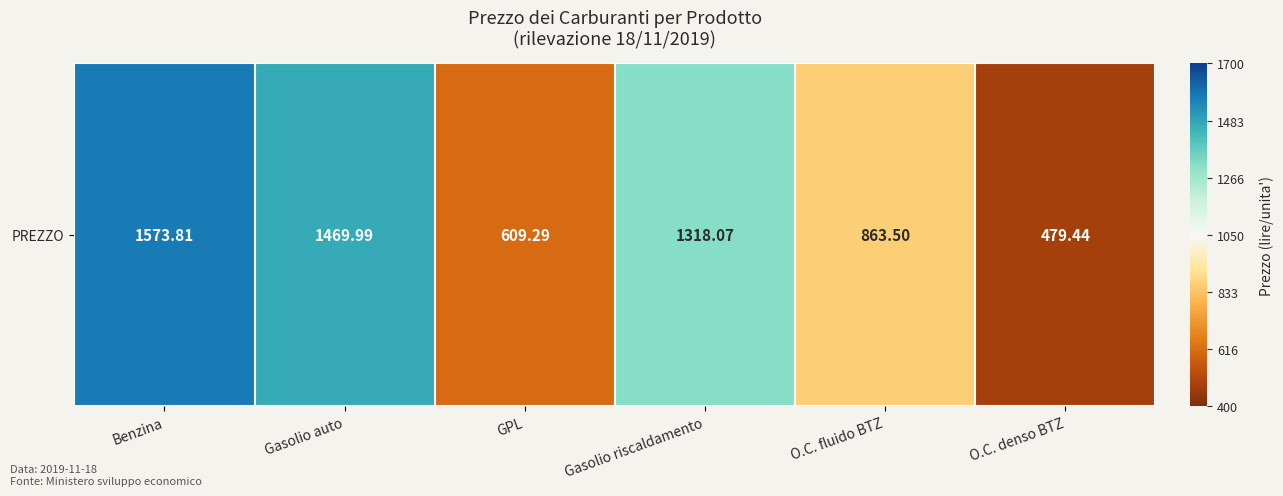

Between Benzina and Gasolio riscaldamento, which is larger?

Benzina